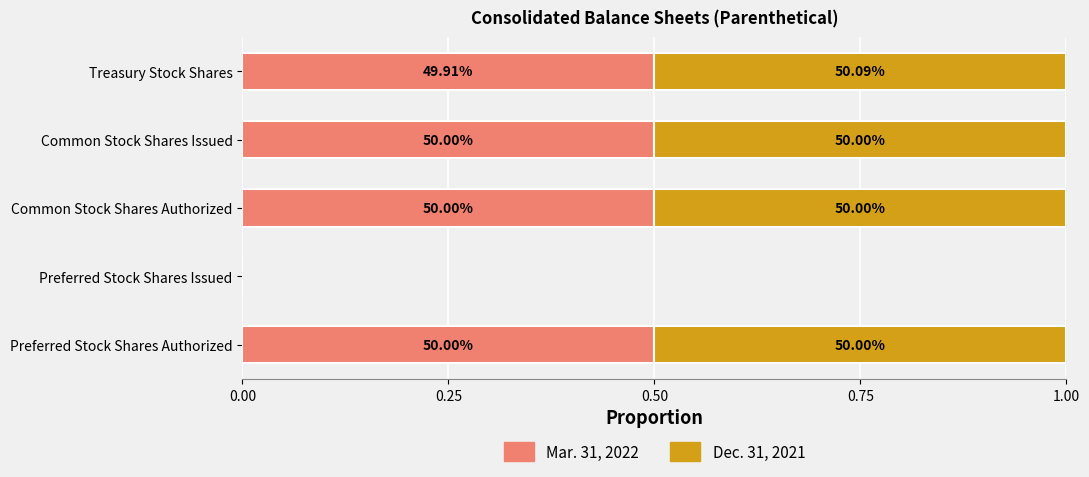

Rank the series by their maximum value, from lowest to highest.

Mar. 31, 2022, Dec. 31, 2021